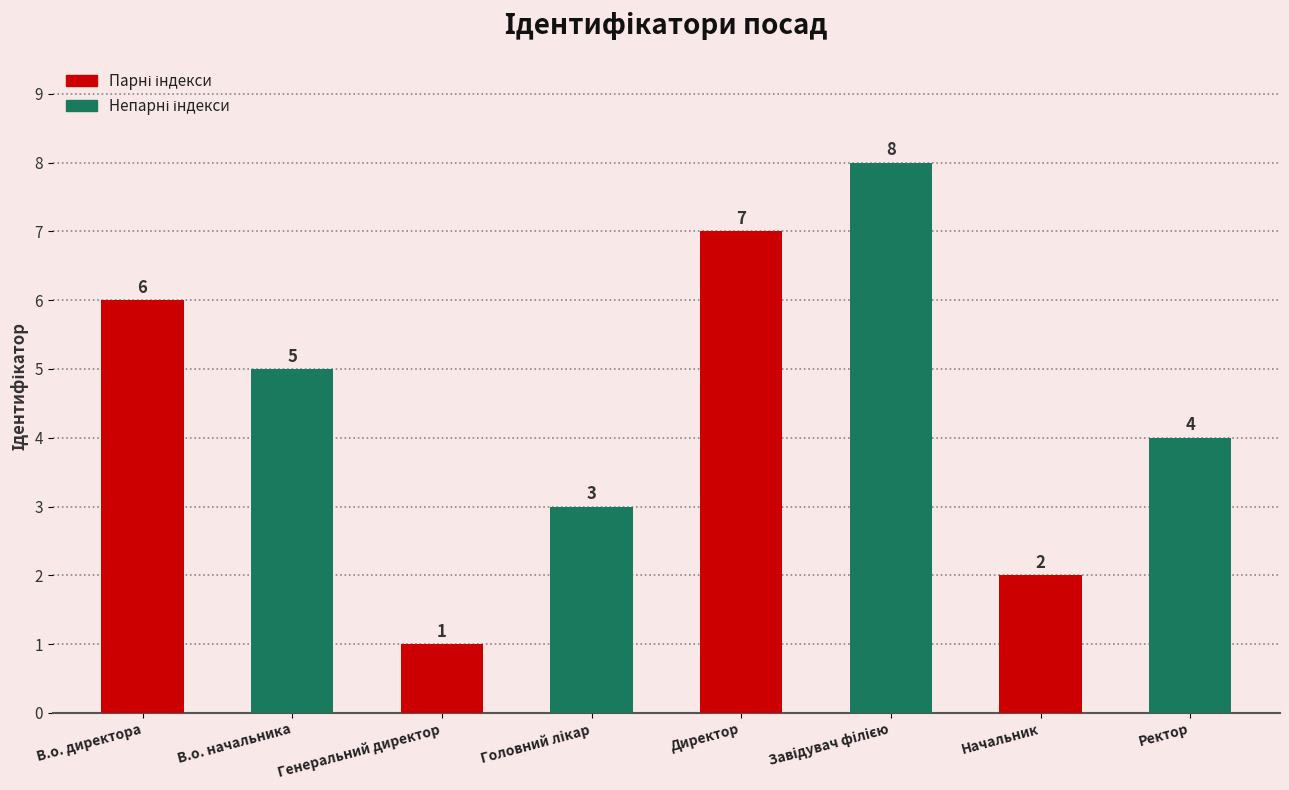

What is the sum of the values at Генеральний директор and В.о. директора?

7